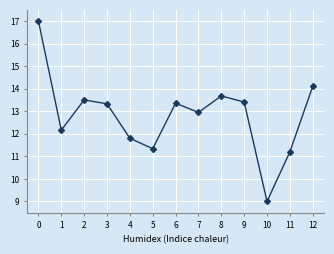

Where is the data nearest to the value 13?

7